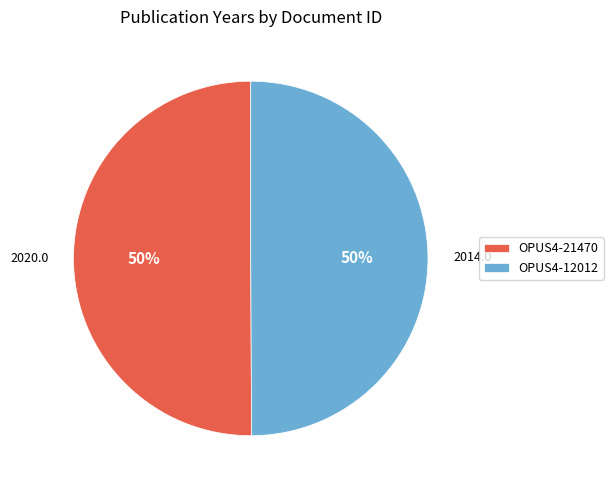

Combined, do OPUS4-12012 and OPUS4-21470 account for over 50%?

Yes